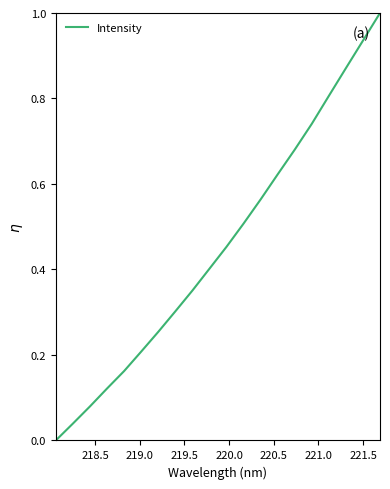

True or false: the data has more than 1 interior local peaks.

False